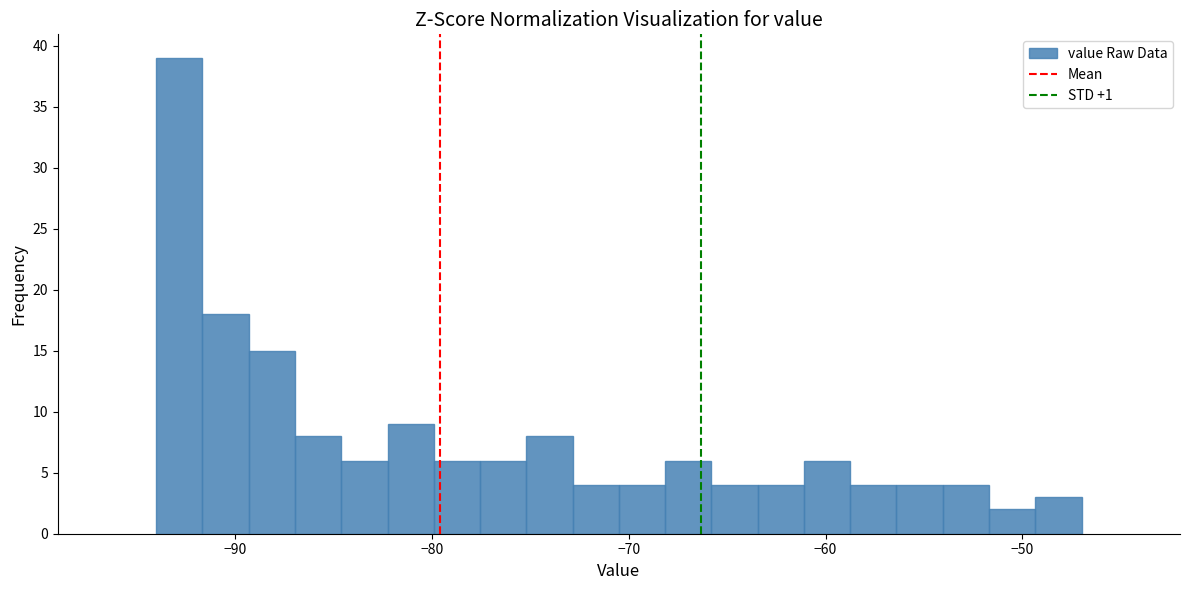

Around what value on the x-axis is the tallest bar? Give the approximate position of its centre, as read against the axis.

-93